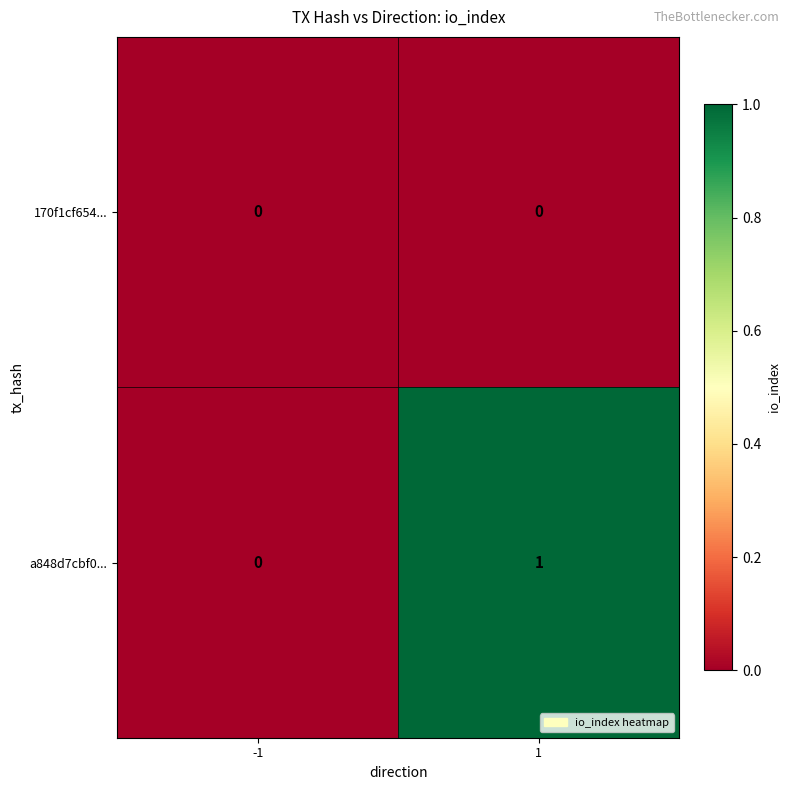

What is the total value across all series at 1?

1